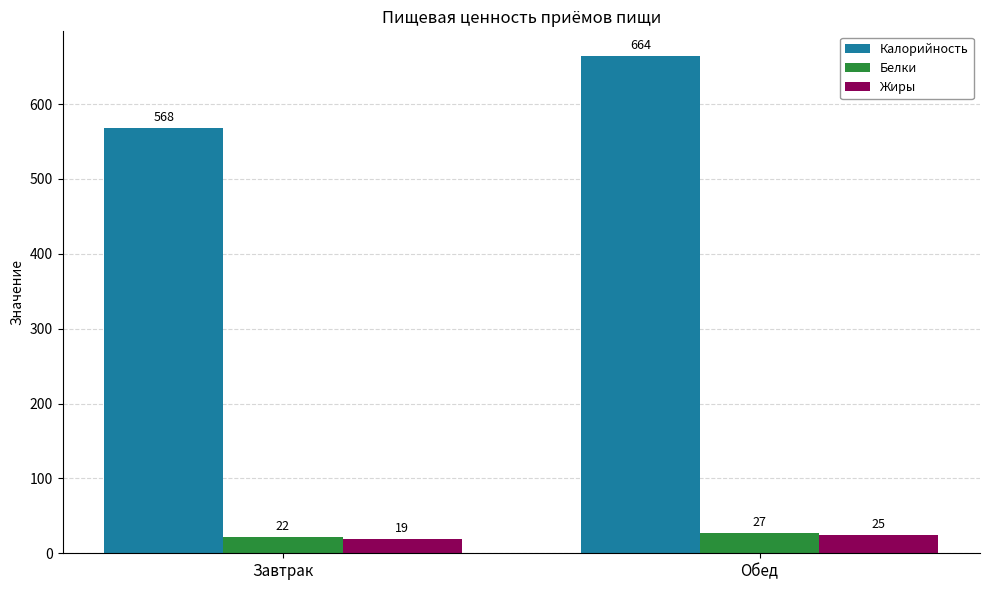

What position from the right is Завтрак?

2